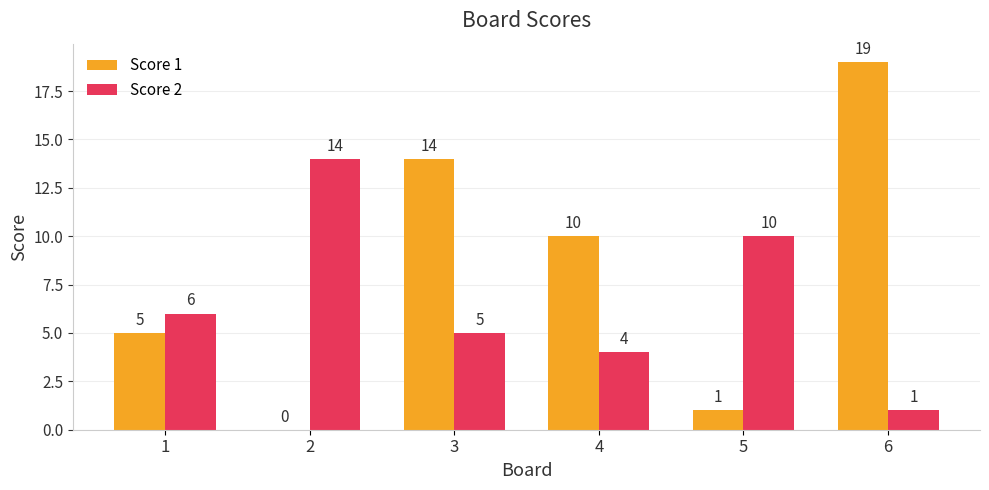

What is the difference between the Score 1 values at 3 and 4?

4